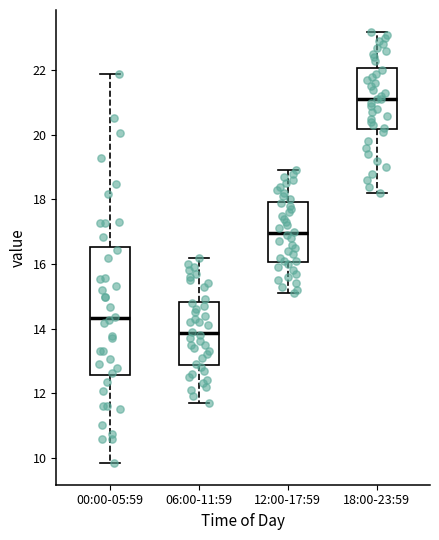

Where does the lower whisker of the box for 06:00-11:59 end on the y-axis? The values are not printed on the chart, so give them approximately, as read against the axis.

11.8